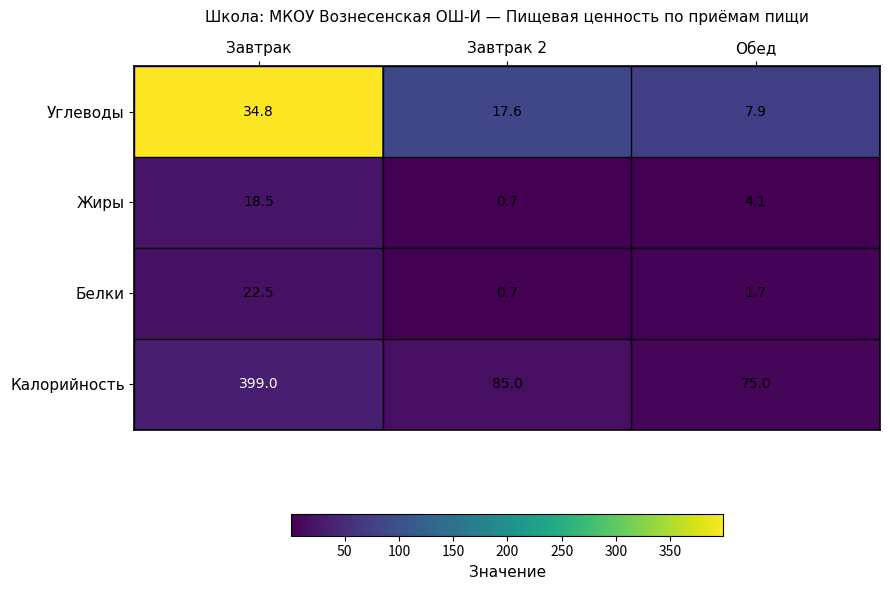

At how many categories does at least one series exceed 146?

1